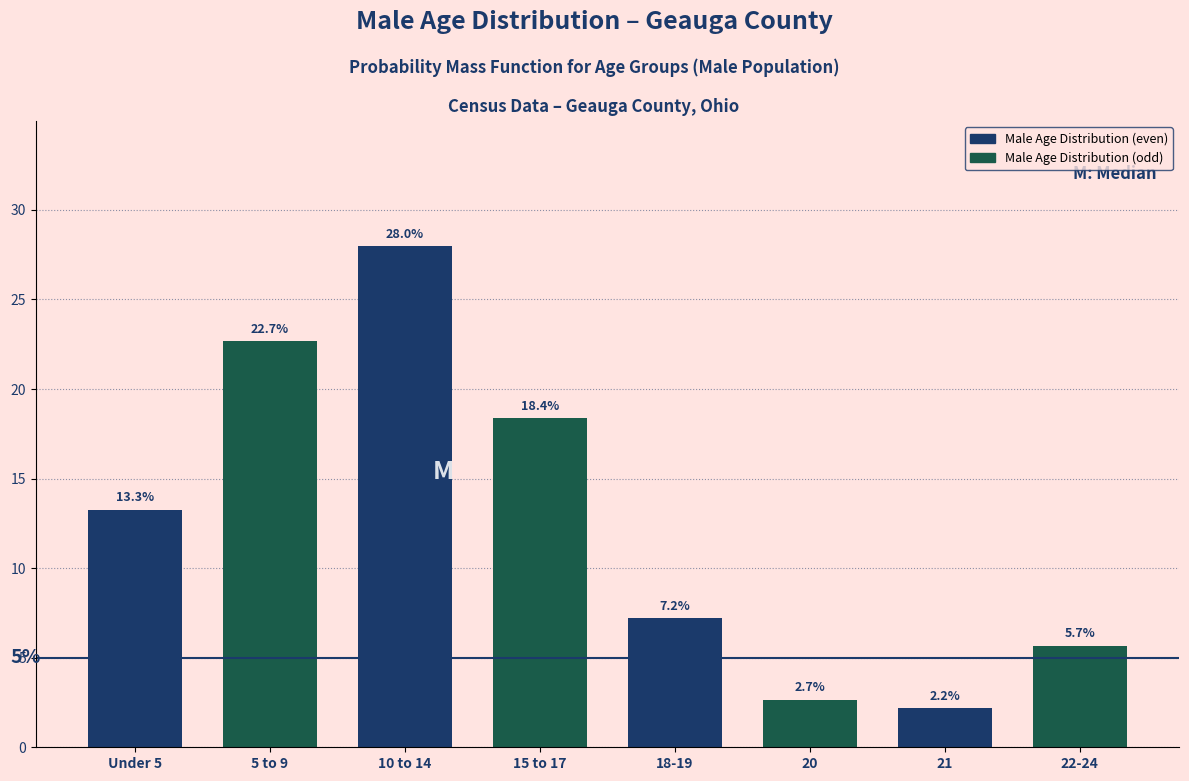

Reading right to left, extract all data points from this chart.

5.7	2.2	2.7	7.2	18.4	28.0	22.7	13.3